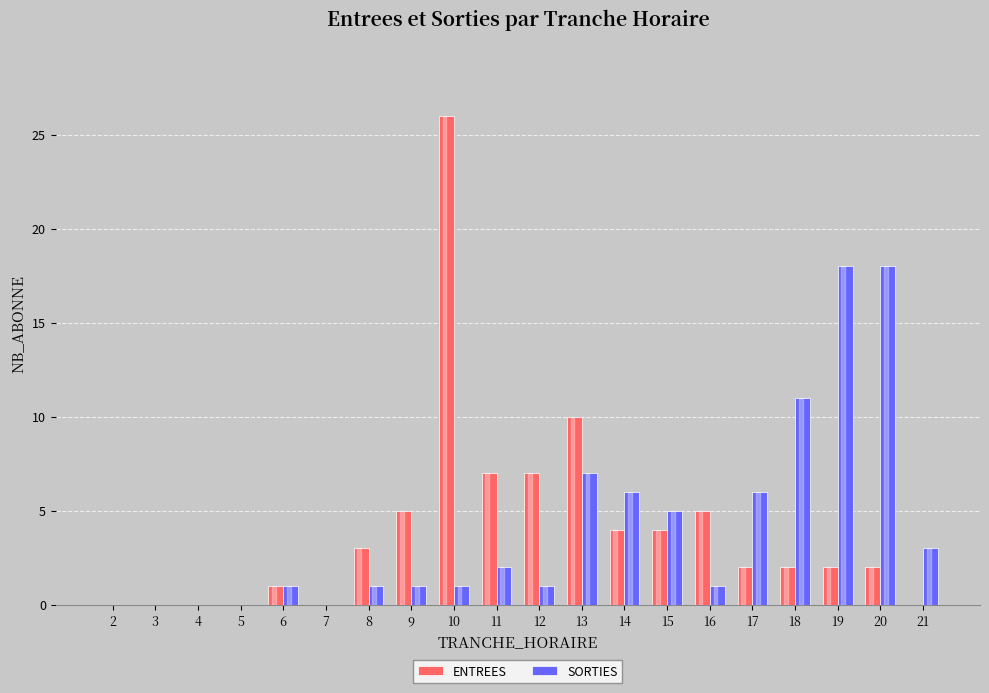

Reading left to right, list all the values displayed in this chart.

ENTREES: 0	0	0	0	1	0	3	5	26	7	7	10	4	4	5	2	2	2	2	0
SORTIES: 0	0	0	0	1	0	1	1	1	2	1	7	6	5	1	6	11	18	18	3